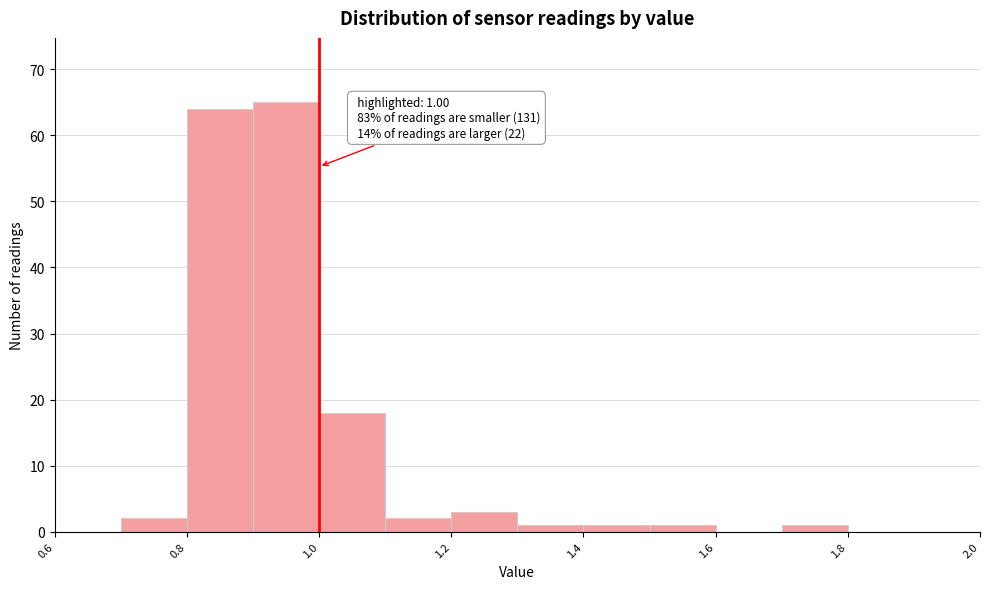

Over which range of the x-axis is the bar tallest?

0.9 to 1.0